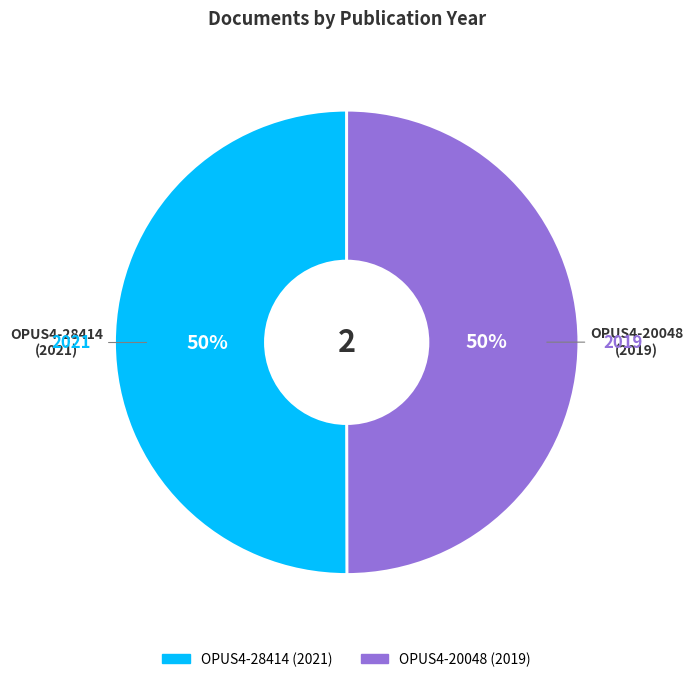

What is the ratio of the value at OPUS4-20048 to the value at OPUS4-28414?

1.0